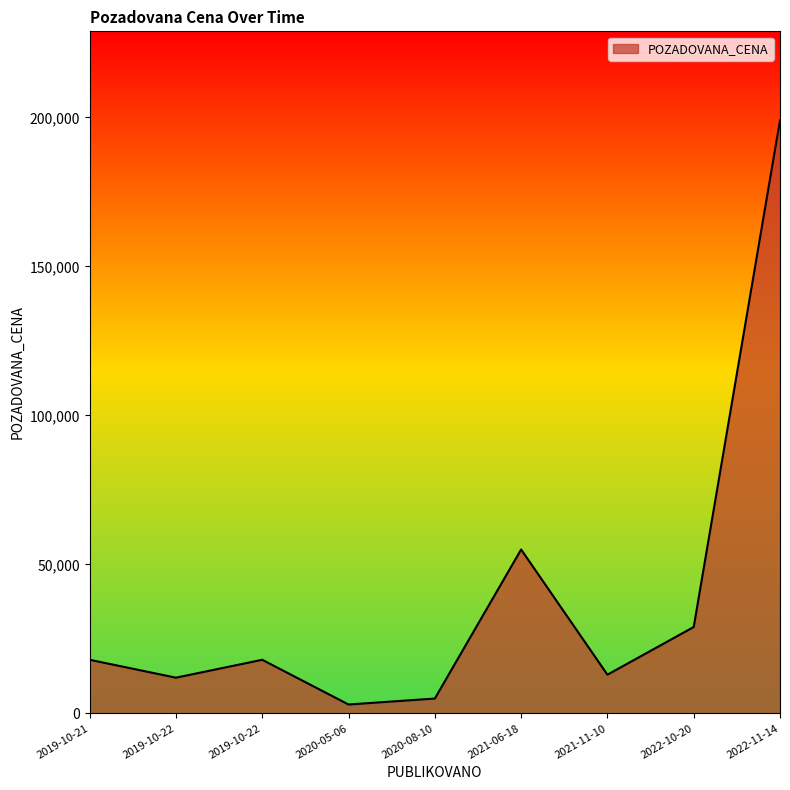

Count the number of categories in the chart.

9